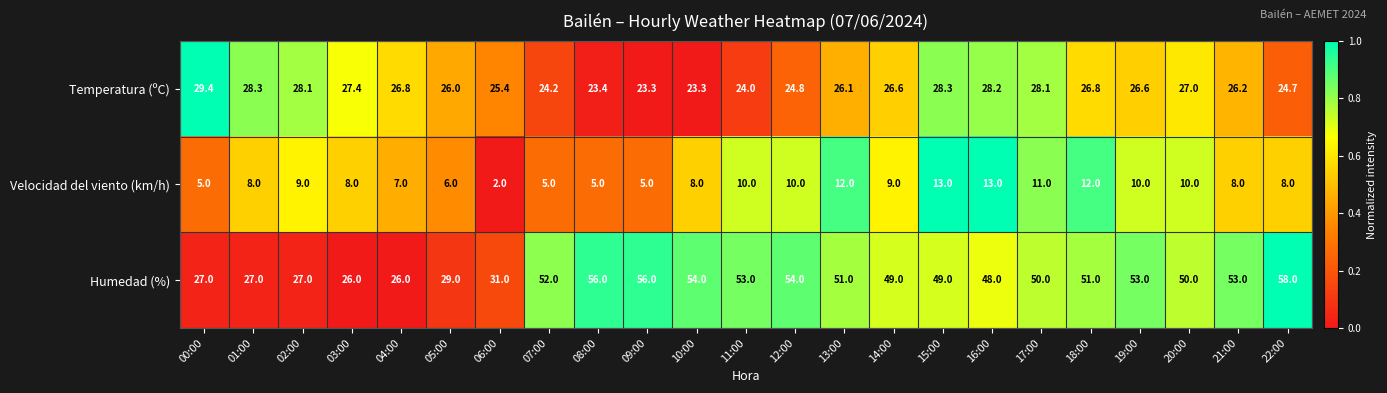

True or false: Temperatura (ºC) has a value of 38.3 at 07:00.

False